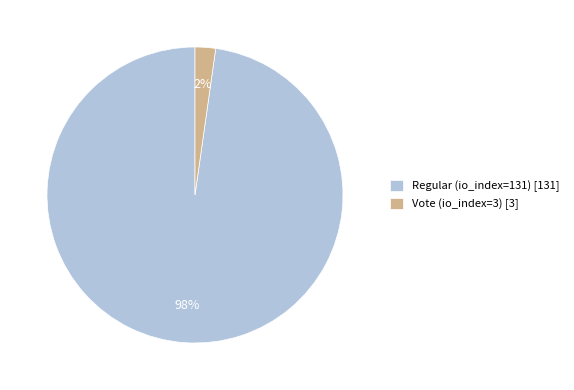

To the nearest percent, what is the difference between the largest and smallest slice percentages?

96%